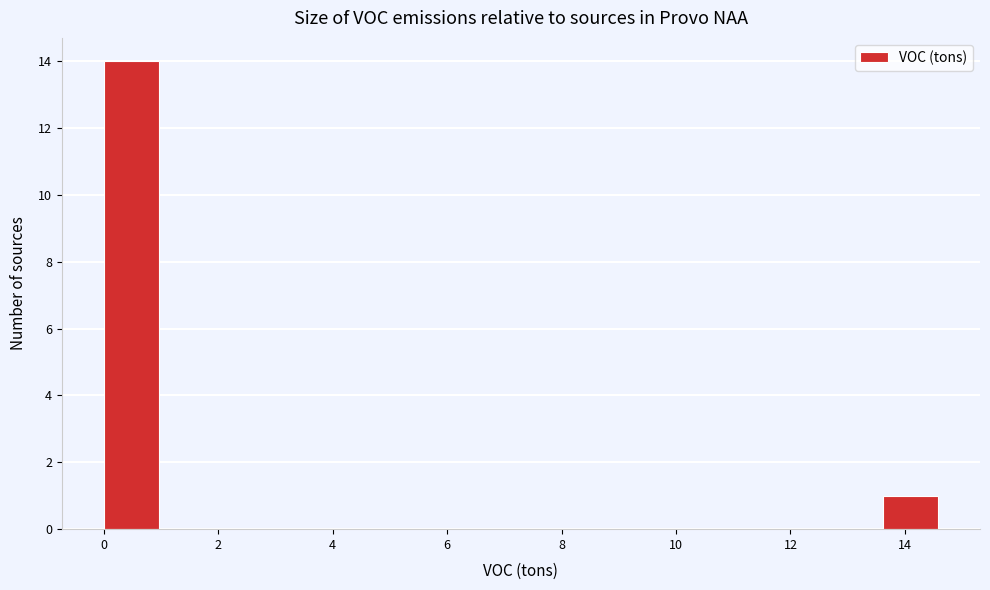

What is the height of the bar covering 0.0 to 1.0 on the x-axis? Neither the bar edges nor the heights are printed on the chart, so give them approximately, as read against the axes.

14